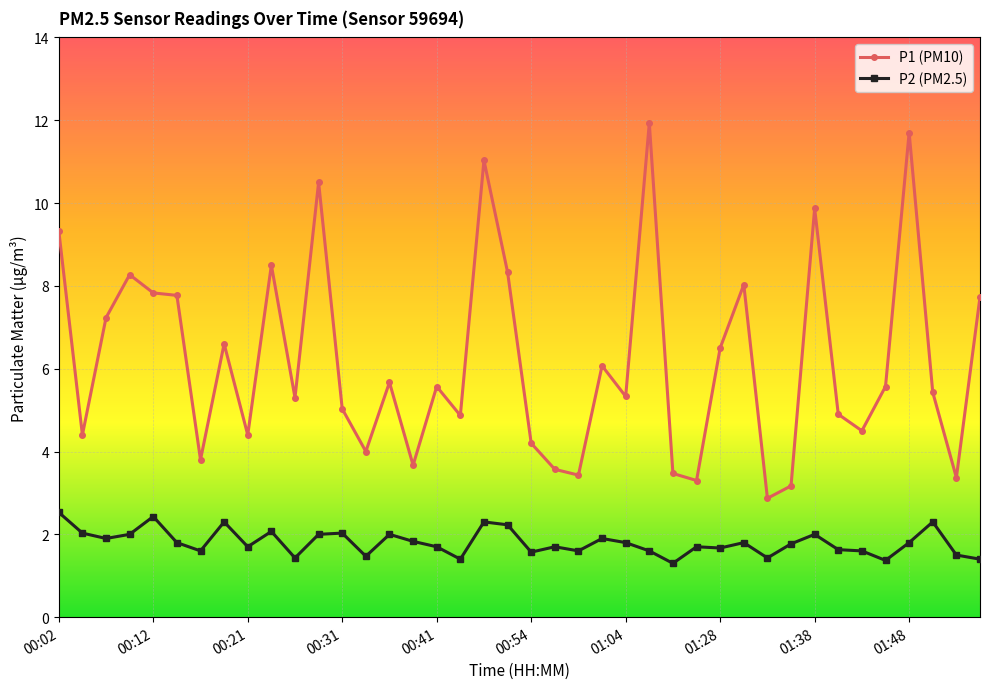

How many lines are shown in the chart?

2